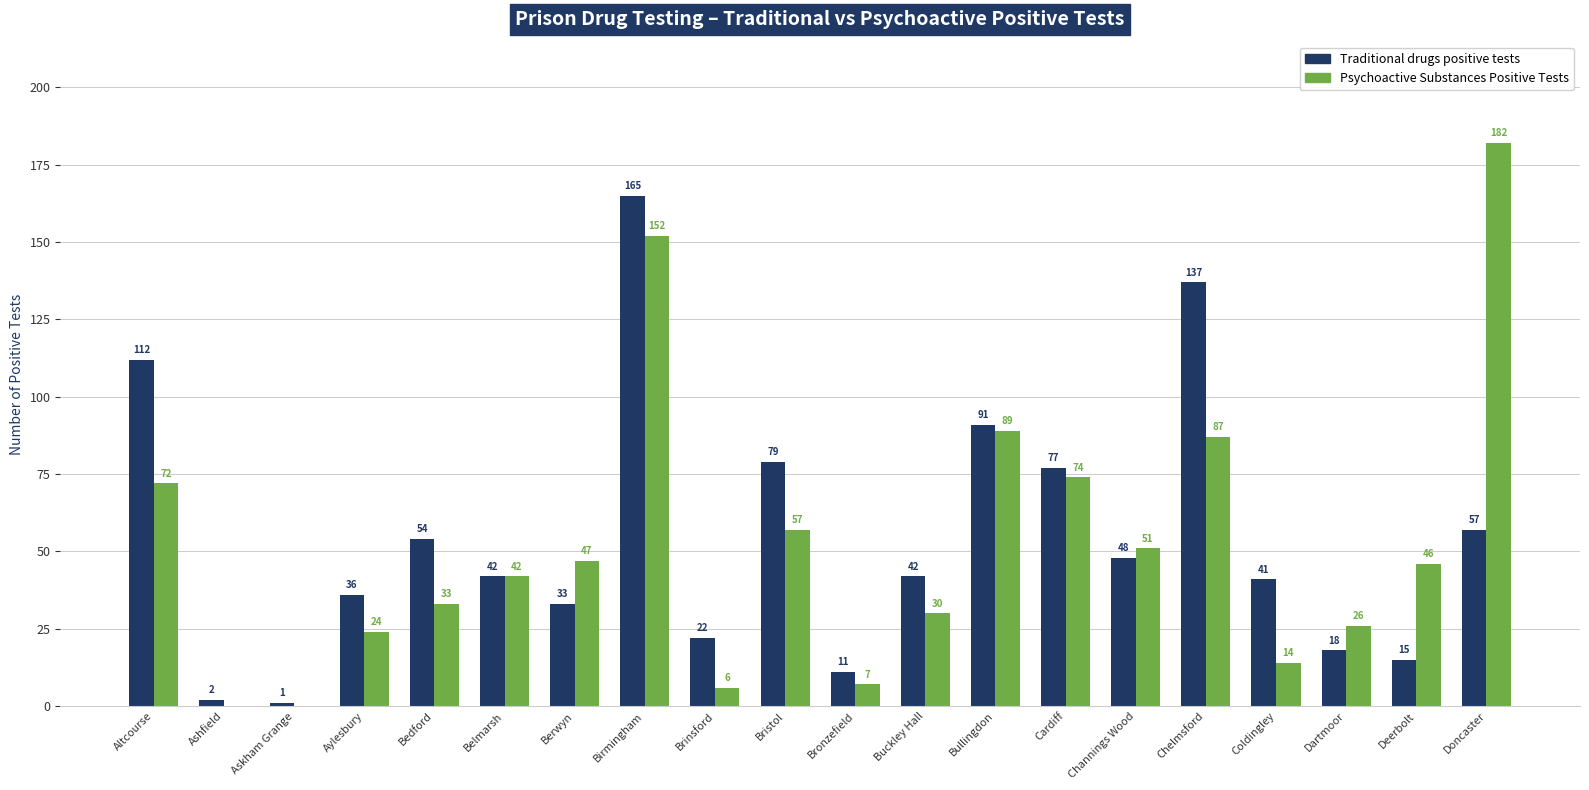

At which label does Psychoactive Substances Positive Tests reach its peak?

Doncaster